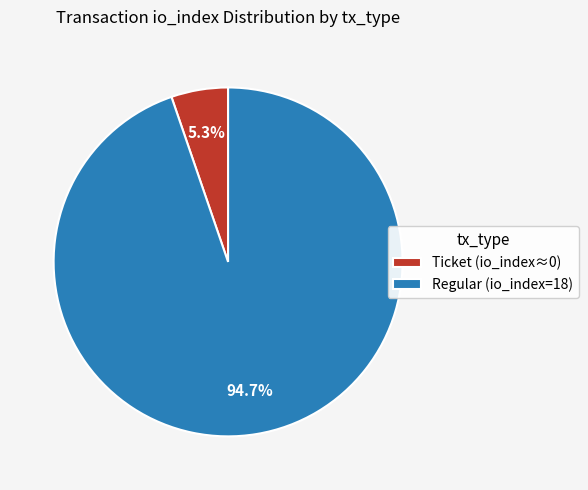

What is the total percentage of Regular (io_index=18) and Ticket (io_index≈0)?

100.0%